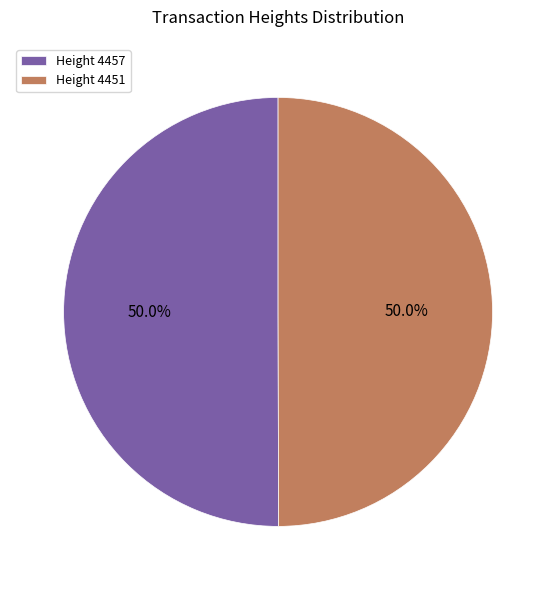

Approximately how many times larger is the value at Height 4457 compared to Height 4451?

1.0